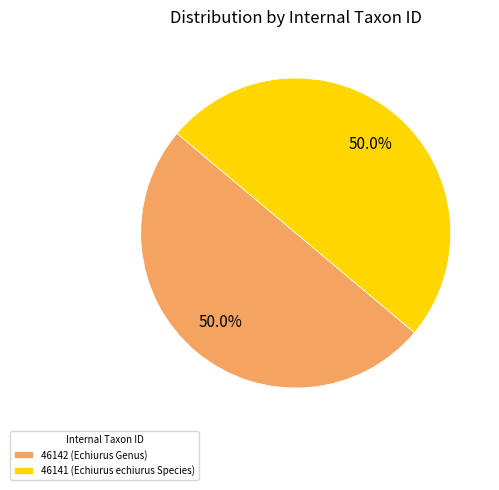

How much of the chart is everything except 46142 (Echiurus Genus)?

50.0%